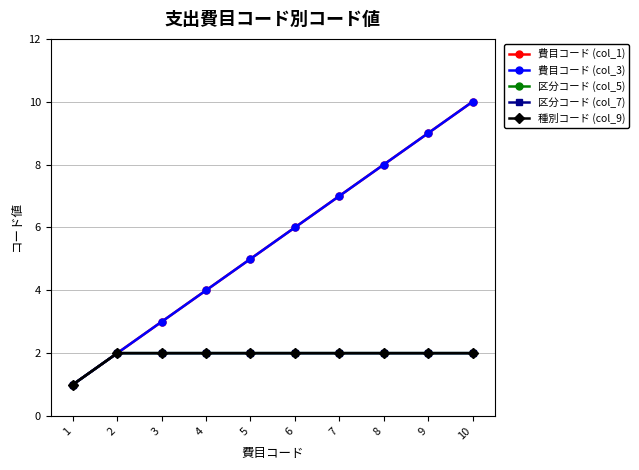

What is the sum of all 区分コード (col_5) values?

19